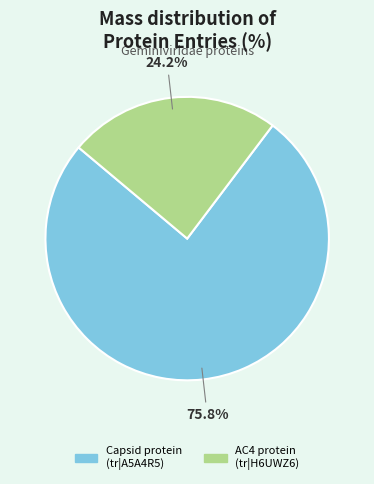

What percentage is NOT represented by AC4 protein (tr|H6UWZ6)?

75.8%